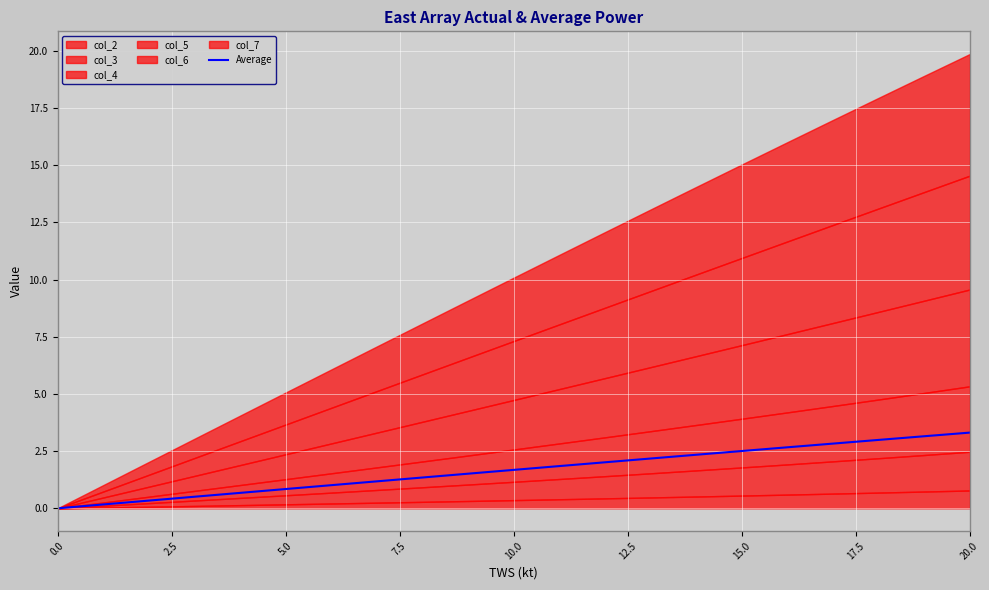

What is the maximum value for Average?

3.3